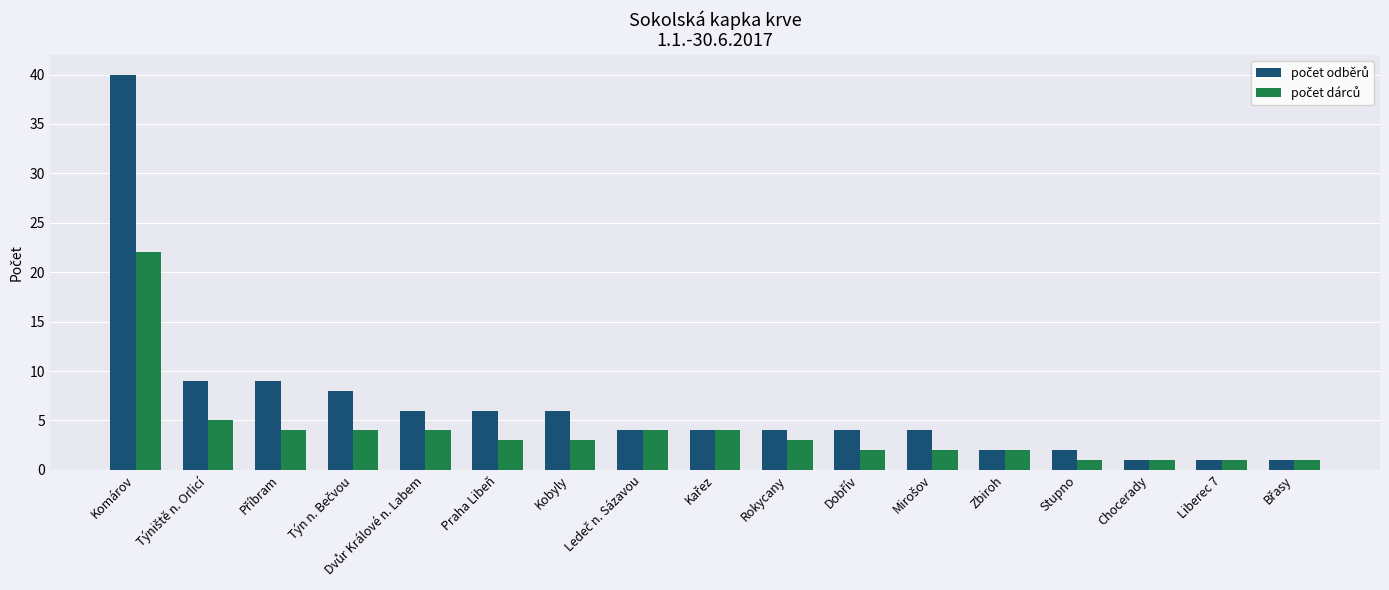

At which category does the chart reach its peak across all series?

Komárov